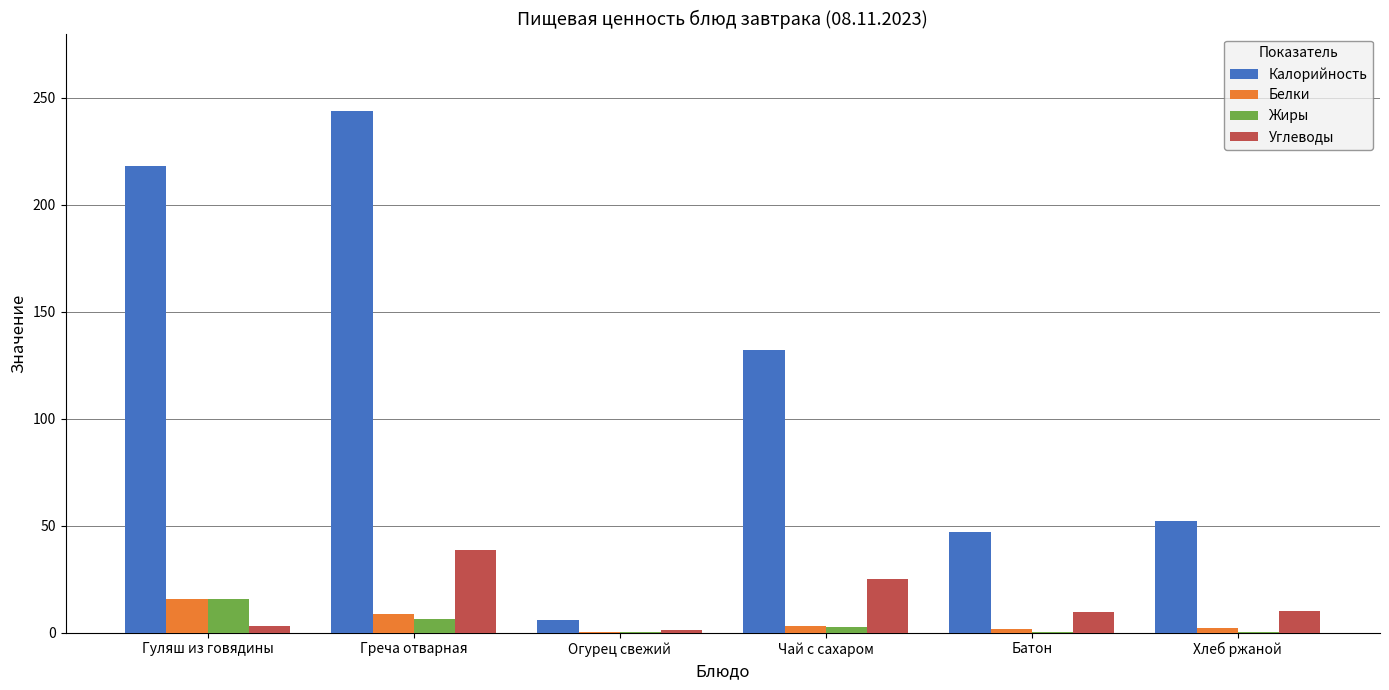

What is the difference between the Углеводы values at Греча отварная and Хлеб ржаной?

28.6